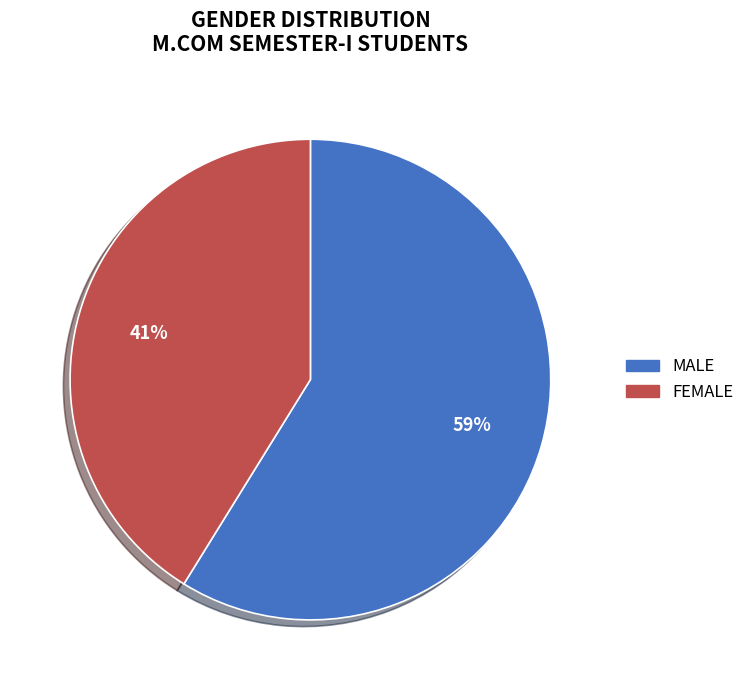

What is the largest slice in the pie chart?

MALE